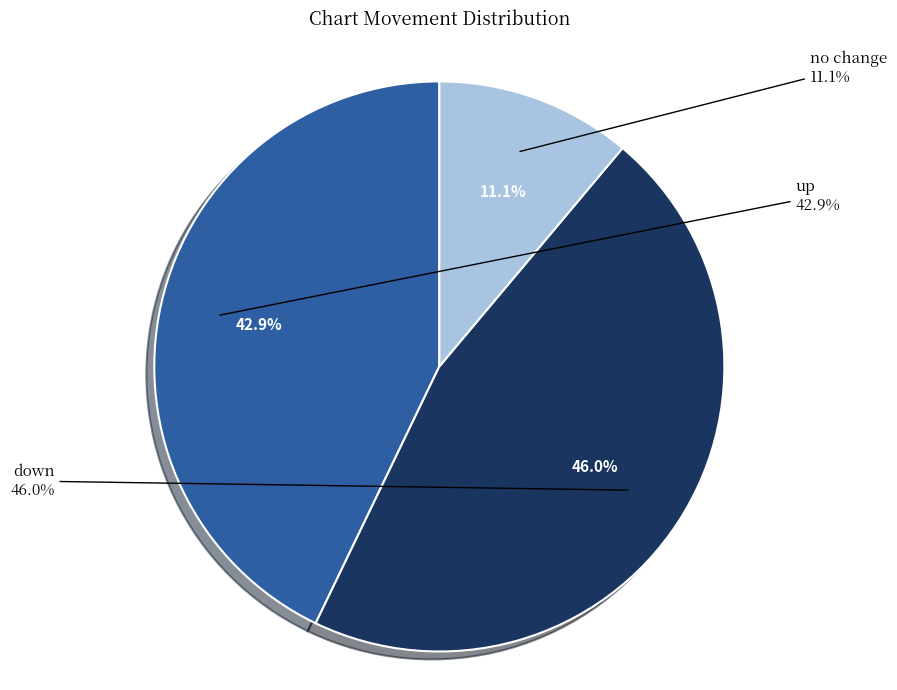

How many slices are in this pie chart?

3